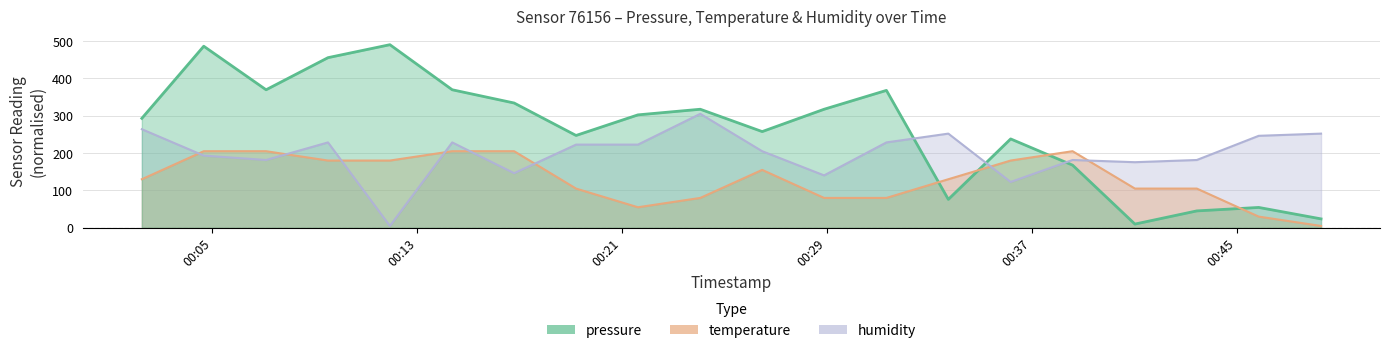

What position from the right is 05:00?

10